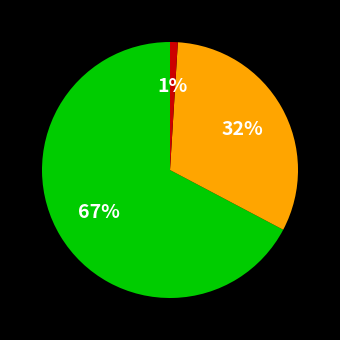

Is there any slice that represents more than half of the pie?

Yes